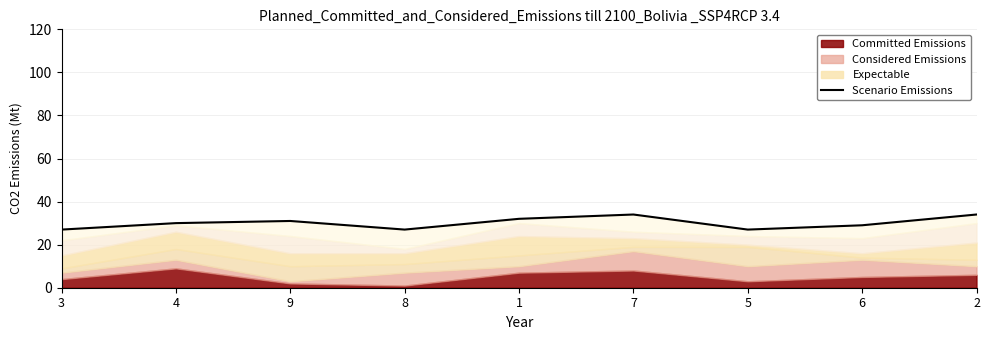

How many data points does each series have?

9